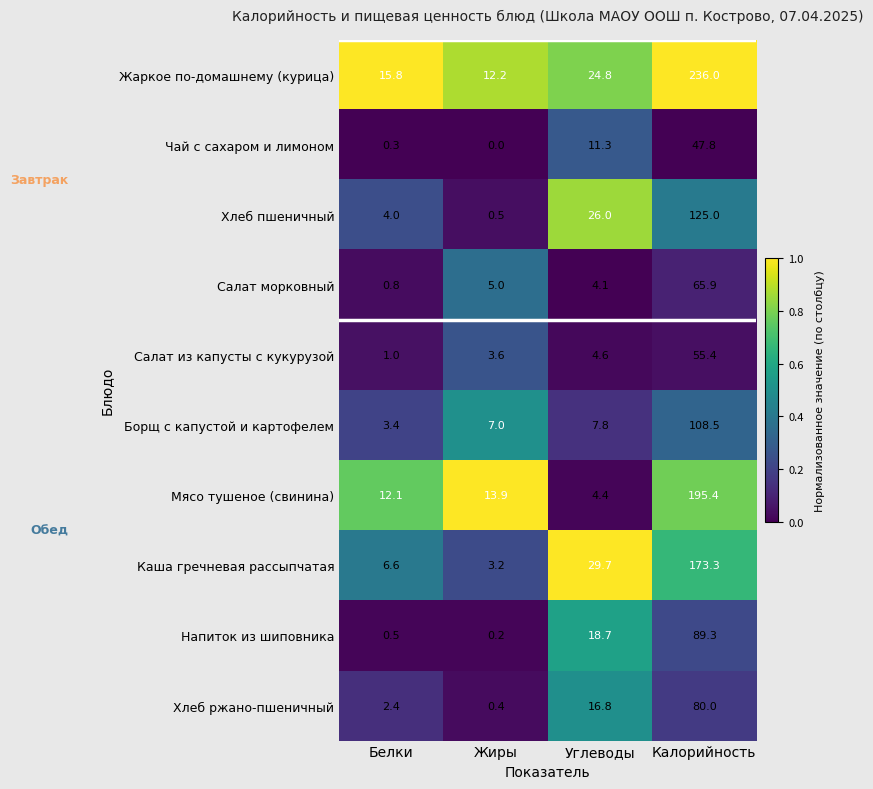

Rank the series by their maximum value, from lowest to highest.

Чай с сахаром и лимоном, Салат из капусты с кукурузой, Салат морковный, Хлеб ржано-пшеничный, Напиток из шиповника, Борщ с капустой и картофелем, Хлеб пшеничный, Каша гречневая рассыпчатая, Мясо тушеное (свинина), Жаркое по-домашнему (курица)